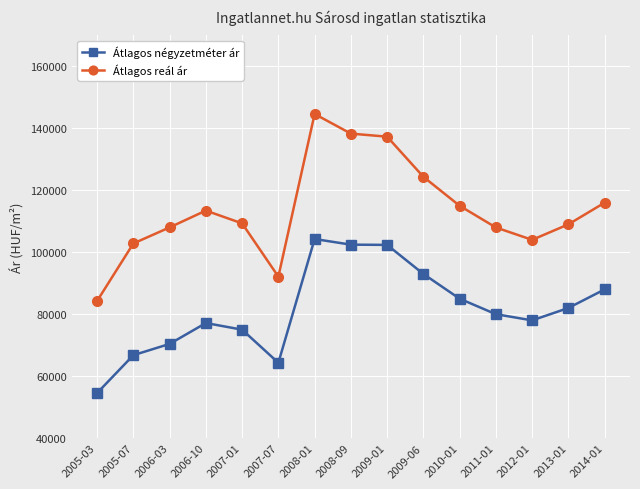

Which series has the largest total across all categories?

Átlagos reál ár